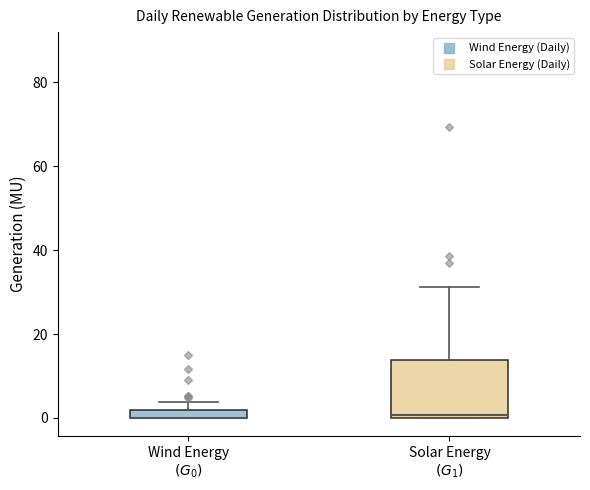

Which box is the tallest, from its lower edge to its upper edge?

Solar Energy $(G_1)$